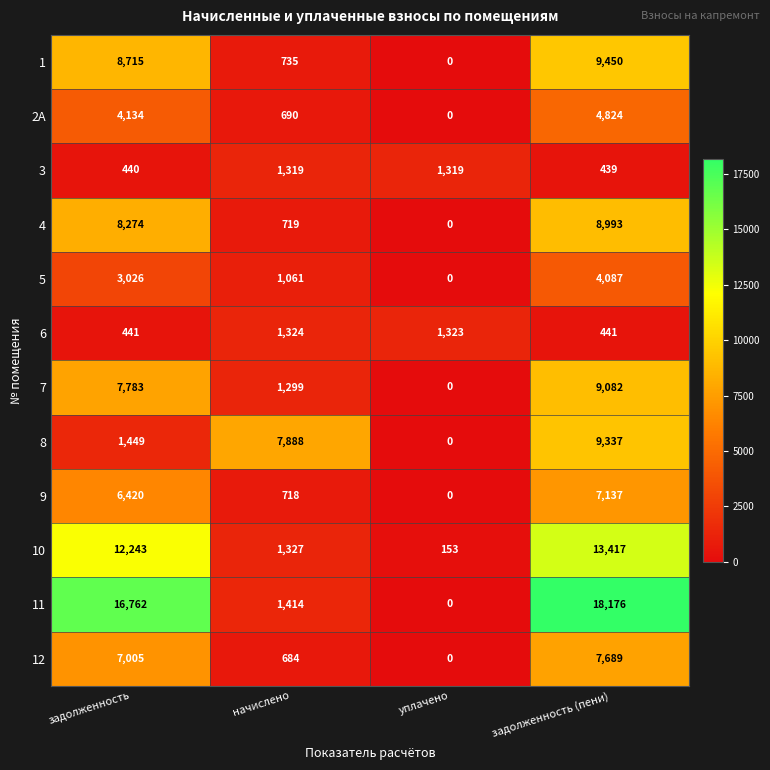

Where is 12 nearest to the value 3844?

начислено